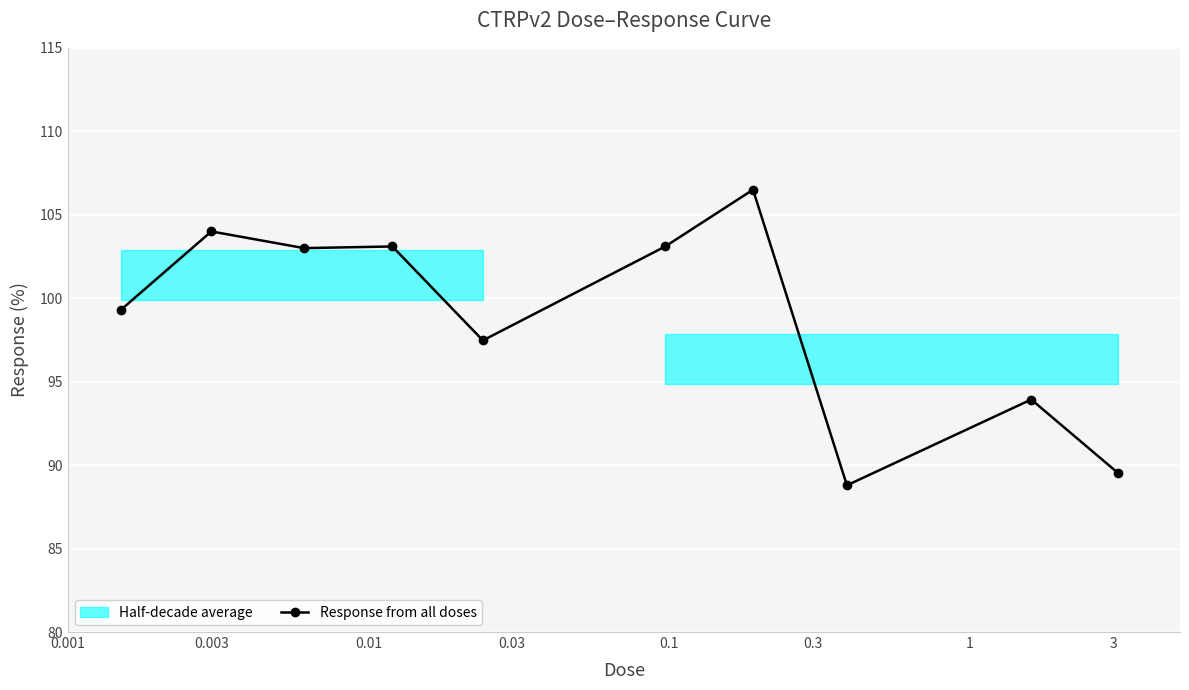

Count the number of values greater than 103.

4